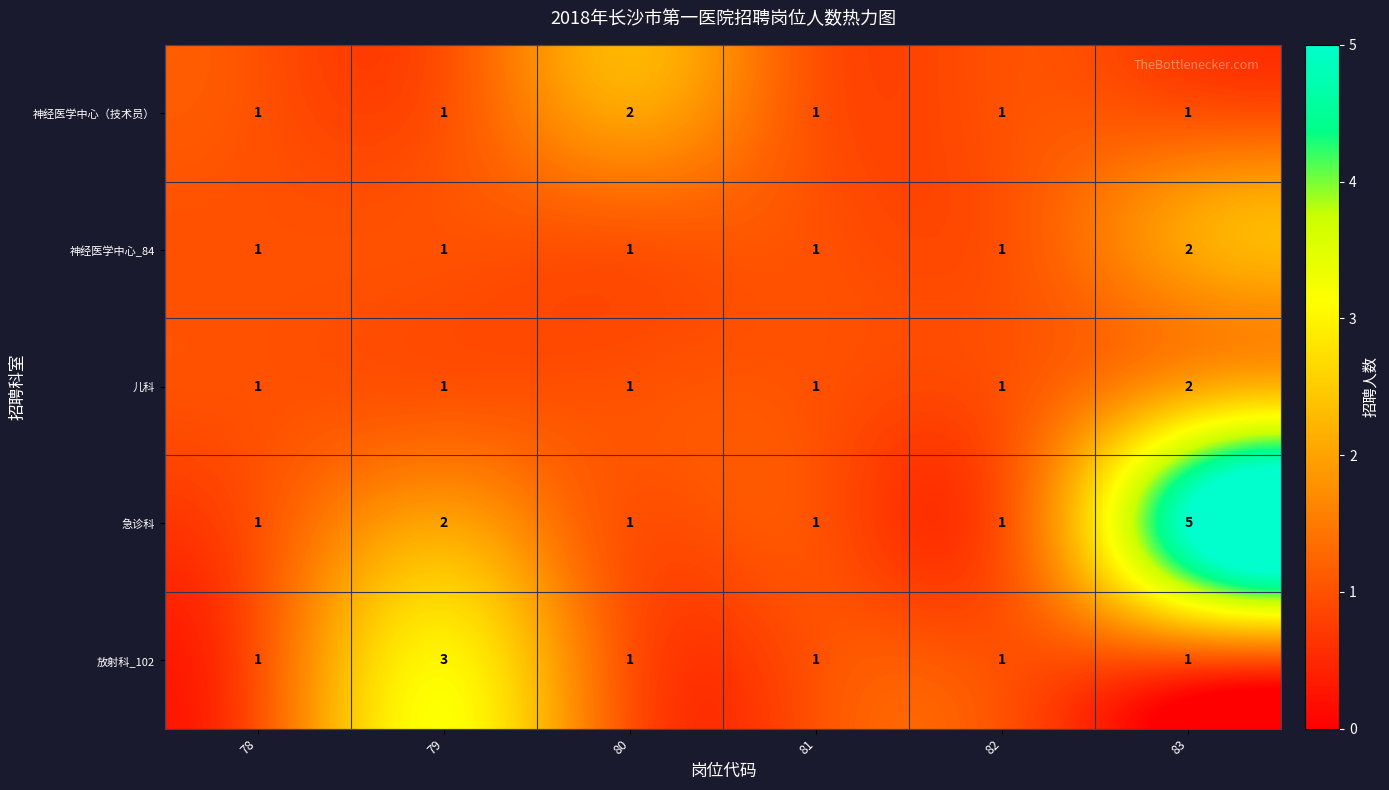

Between 79 and 81, which series saw the biggest shift?

放射科_102